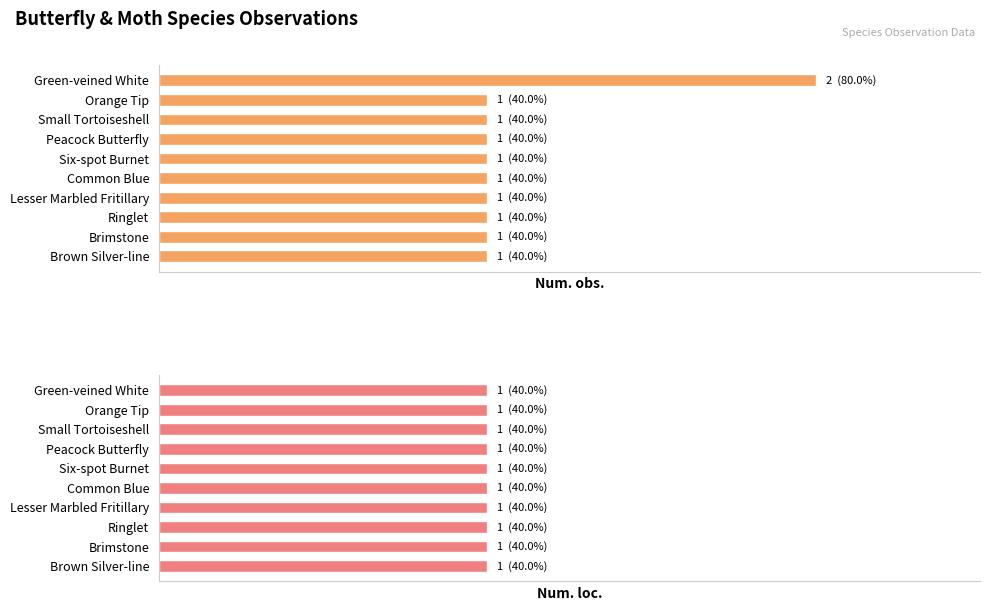

How many values in the Num. obs. series exceed 1?

1